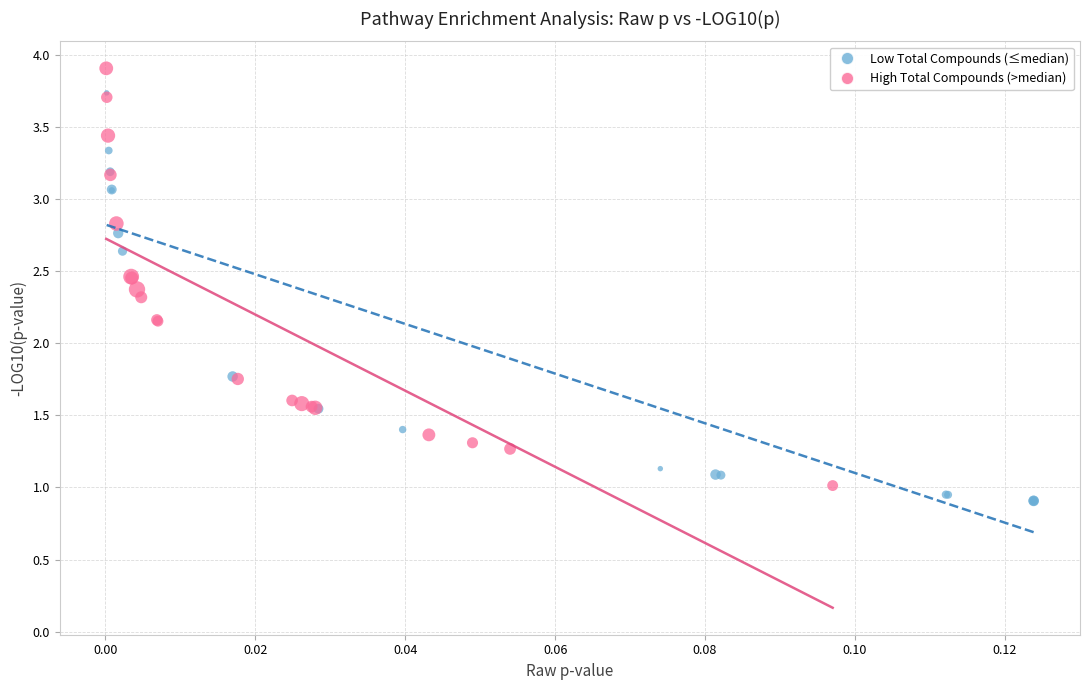

Which series reaches the maximum Y coordinate?

High Total Compounds (>median)